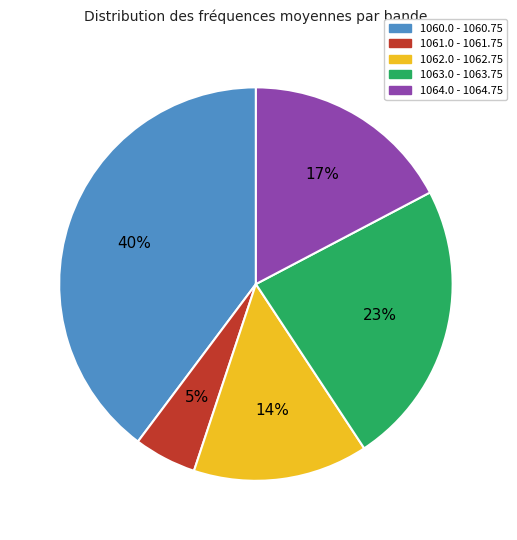

Combined, do 1060.0 - 1060.75 and 1063.0 - 1063.75 account for over 50%?

Yes